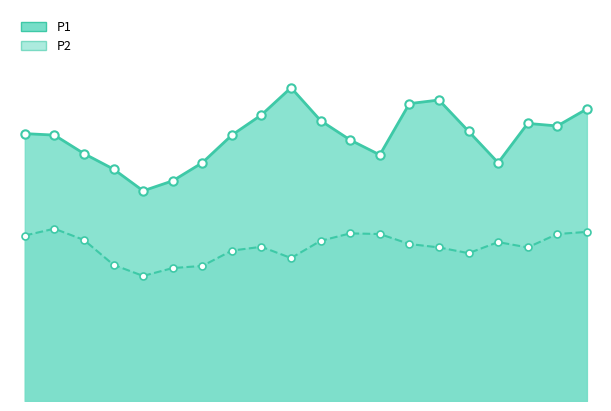

Is the value of P2 at 04:36 greater than the value of P1 at 00:26?

No